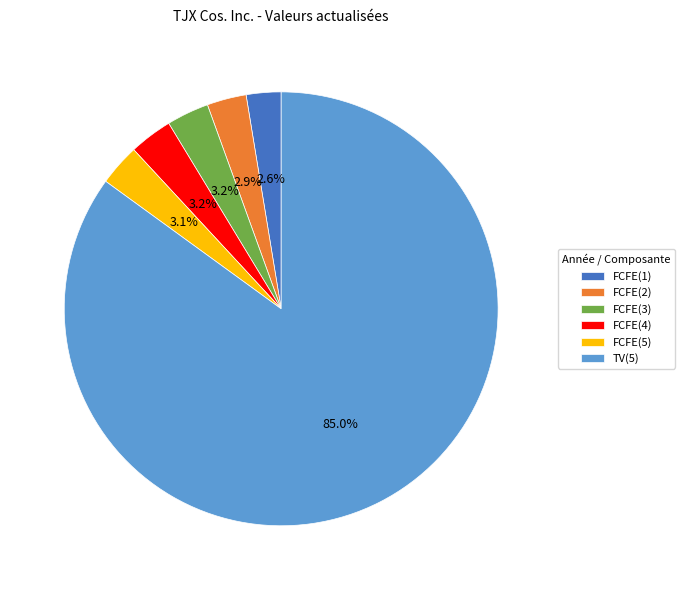

Which category has the biggest portion of the pie?

TV(5)